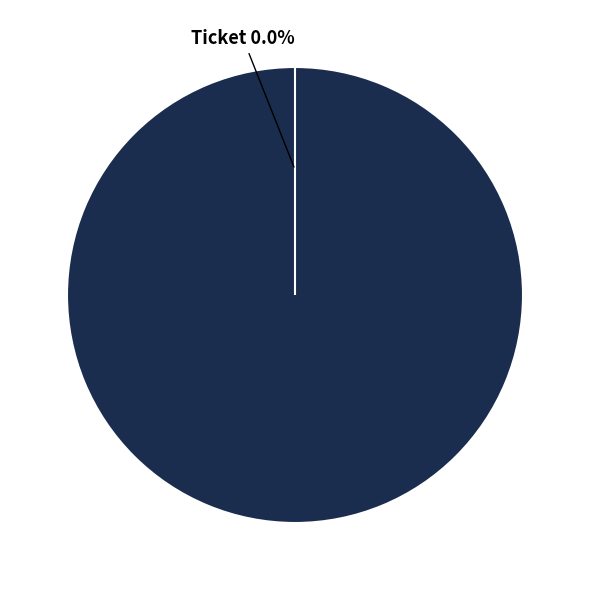

Which category has the biggest portion of the pie?

Vote